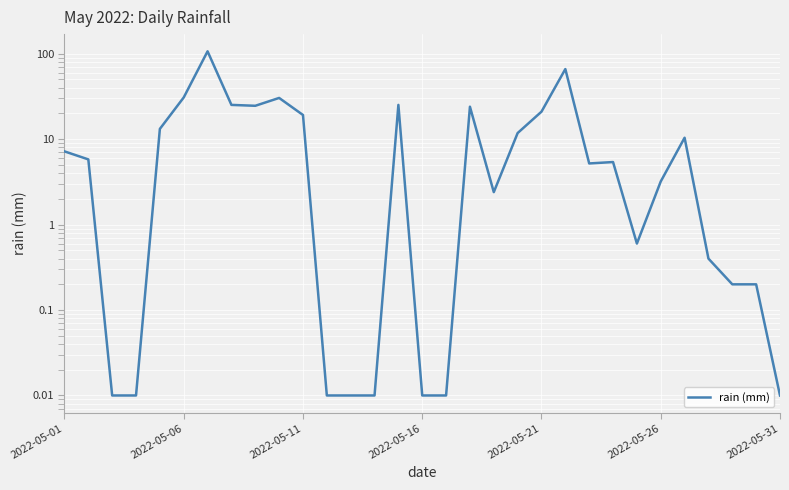

Count the number of values greater than 5.

17